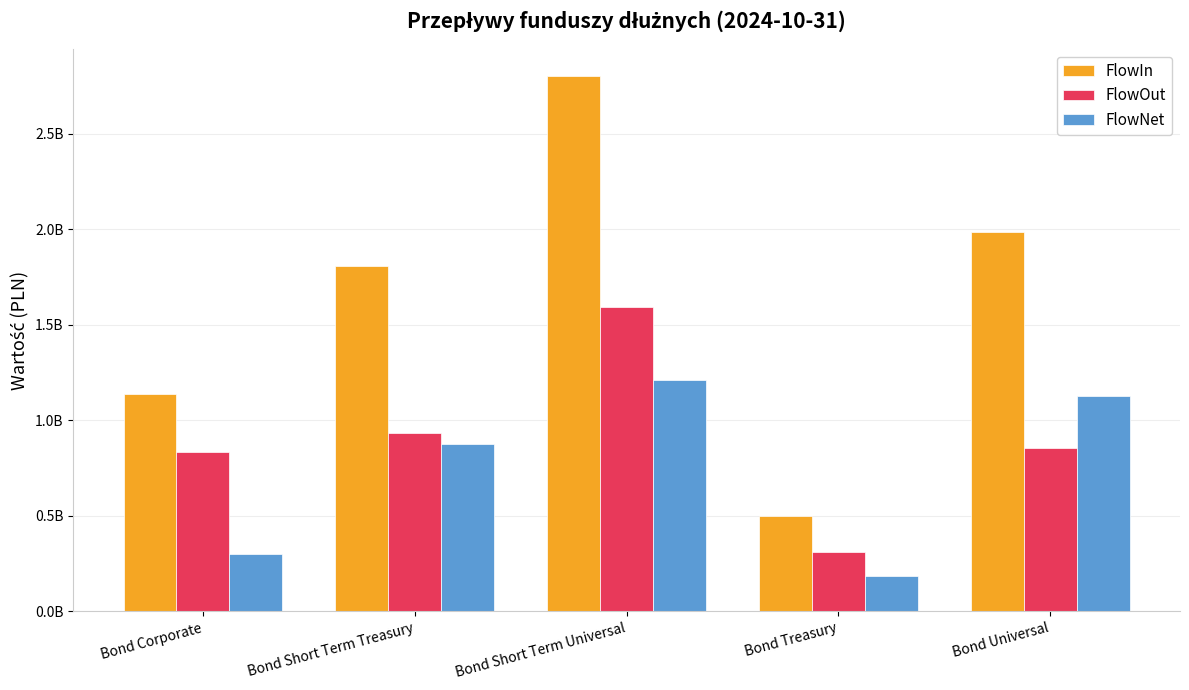

What are all the series names shown in the legend?

FlowIn, FlowOut, FlowNet